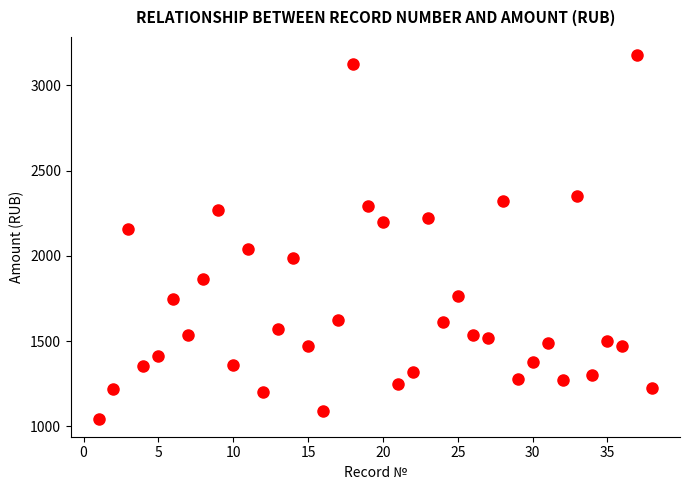

What is the range of X values (max minus min)?

37.0